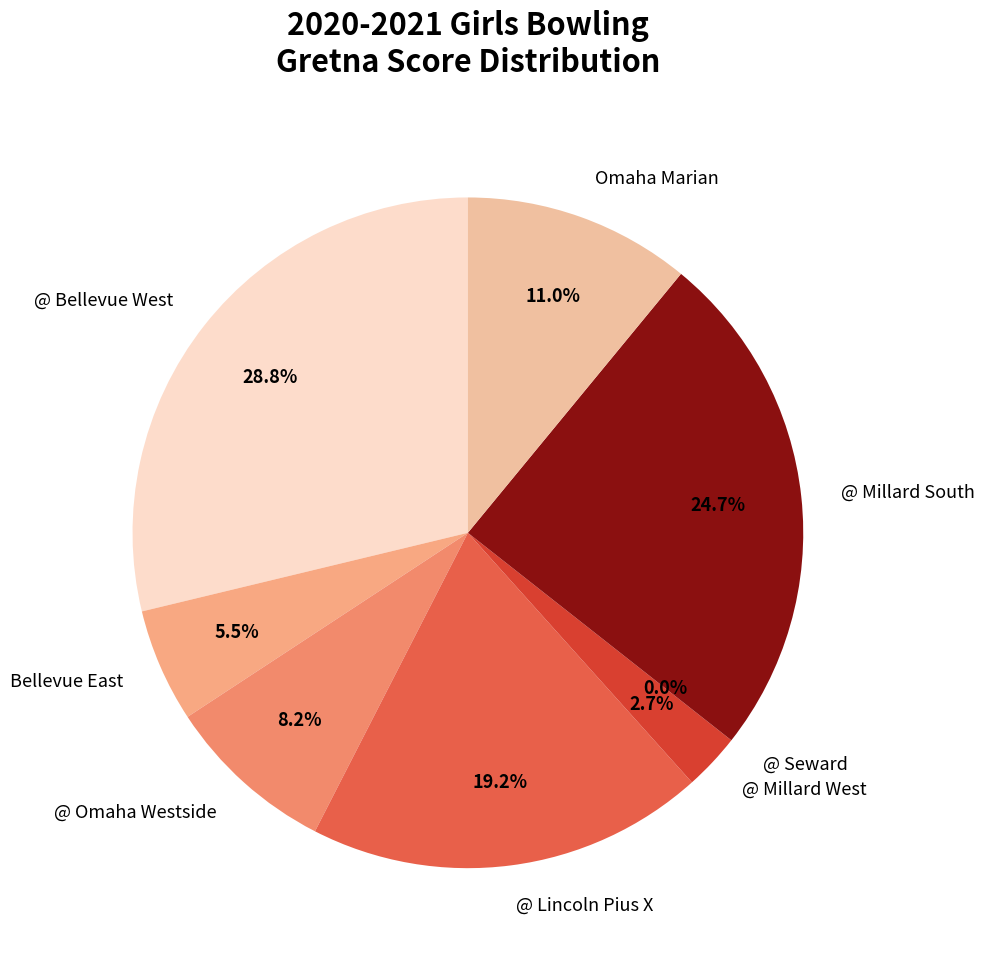

To the nearest percent, what is the difference between the @ Millard West and @ Bellevue West slice percentages?

26%